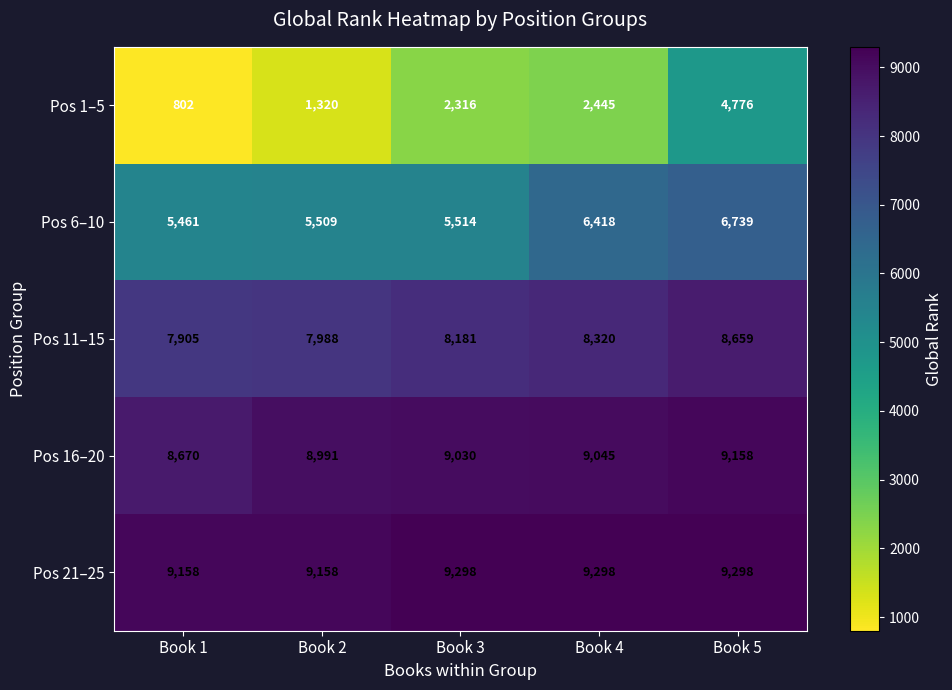

Which category has the lowest value in the Pos 16–20 series?

Book 1